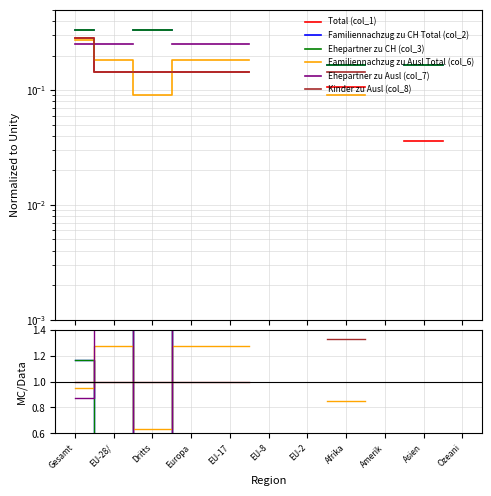

How many intersections are there between Familiennachzug zu CH Total (col_2) and Familiennachzug zu Ausl Total (col_6)?

3